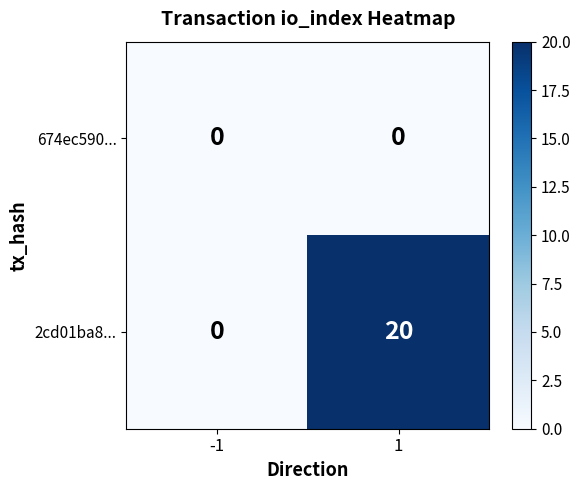

The 674ec590... series shows 0 at 1. True or false?

True